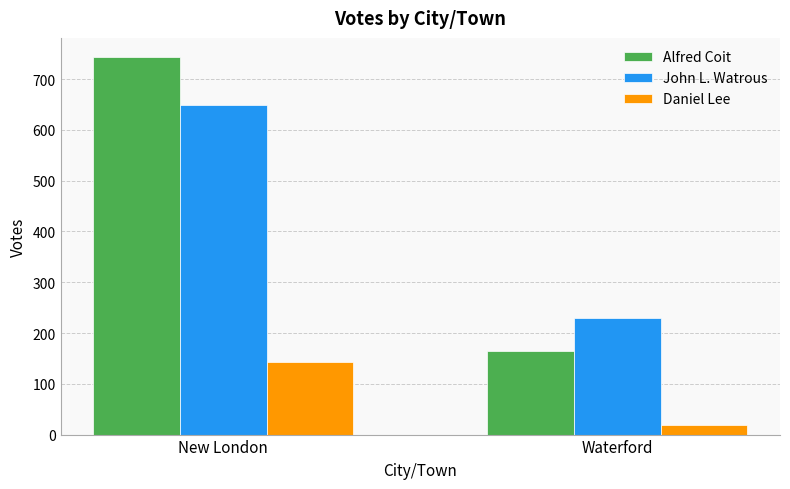

What is the maximum value shown in the chart?

744